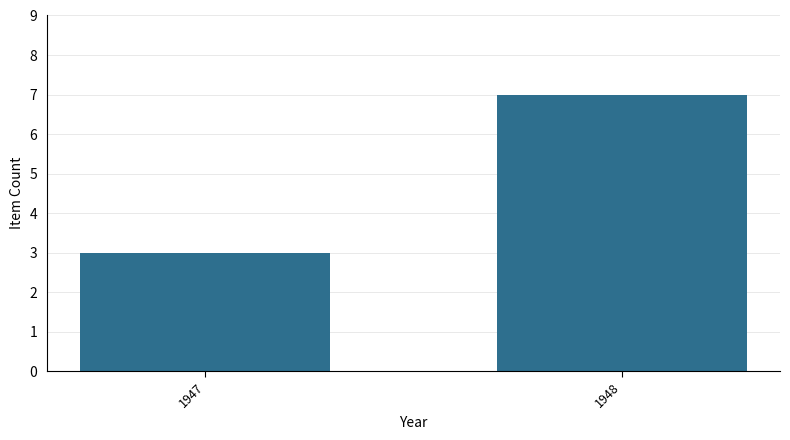

Reading left to right, what are all the values shown in this chart?

3	7